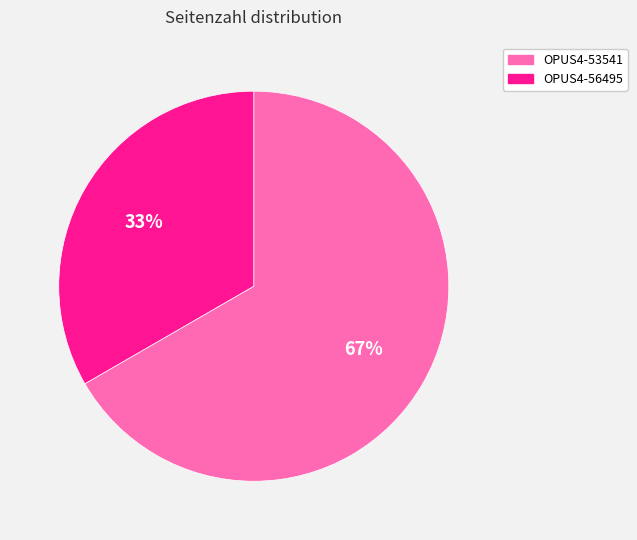

The OPUS4-56495 slice represents 33% of the pie. True or false?

True